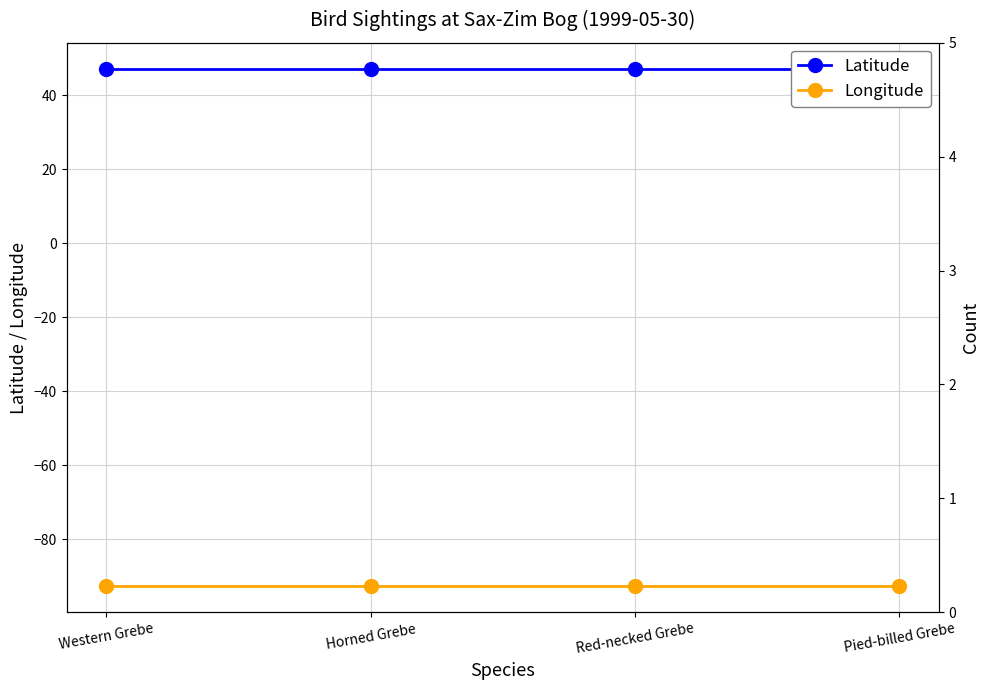

At which category does the chart reach its minimum across all series?

Western Grebe